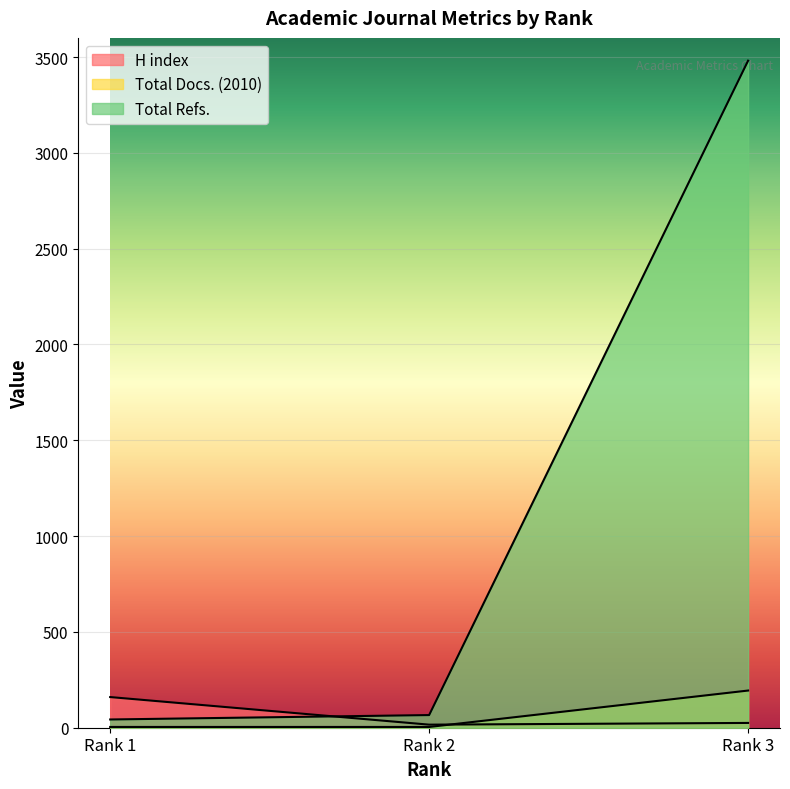

Is it true that Total Refs. equals 77 at Rank 1?

False